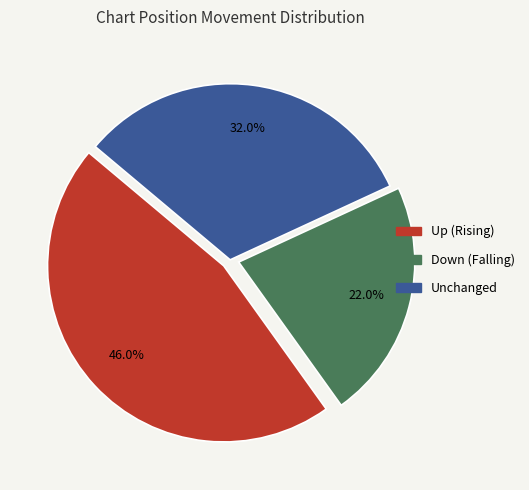

Is there a majority slice in this chart?

No